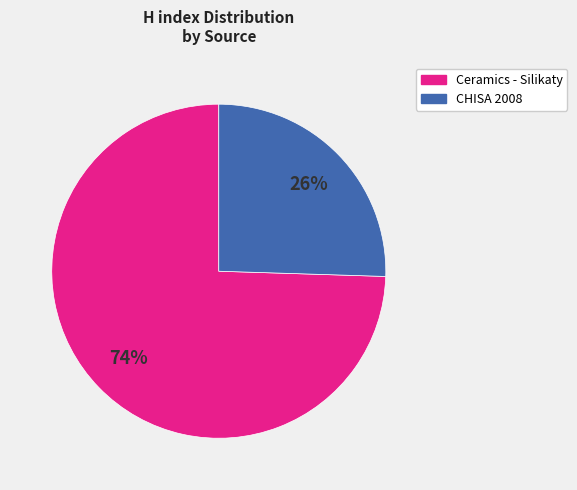

To the nearest percent, what is the average slice percentage?

50%